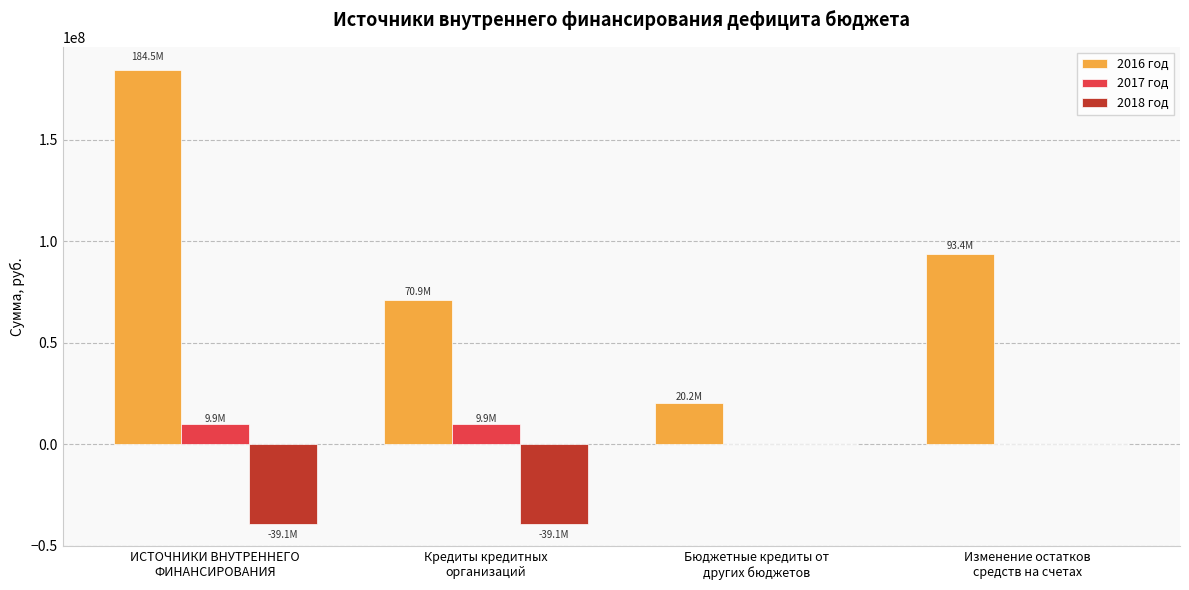

What is the sum of all 2018 год values?

-78241662.7